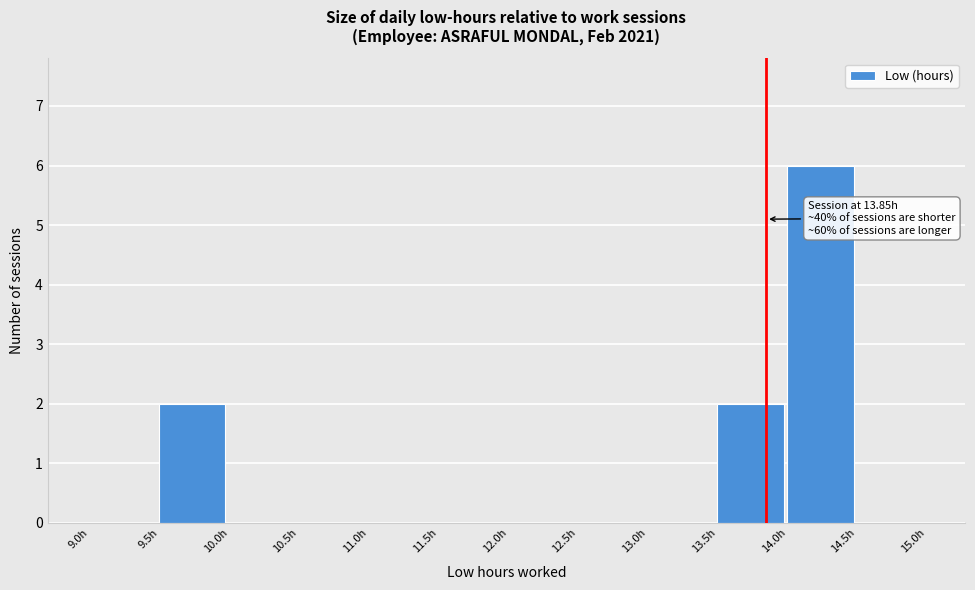

Which range on the x-axis has the tallest bar?

14.0 to 14.5